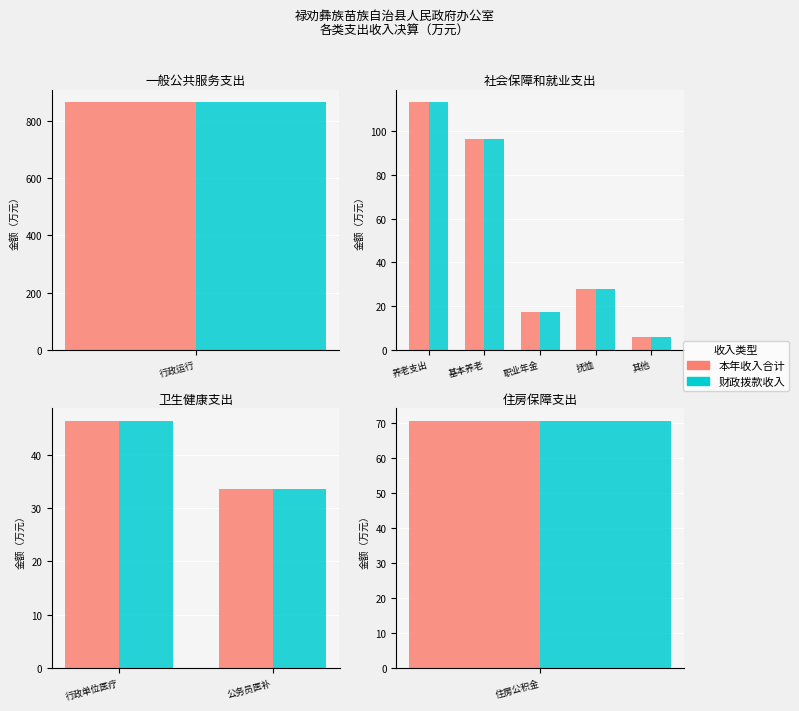

What are all the series names shown in the legend?

本年收入合计, 财政拨款收入